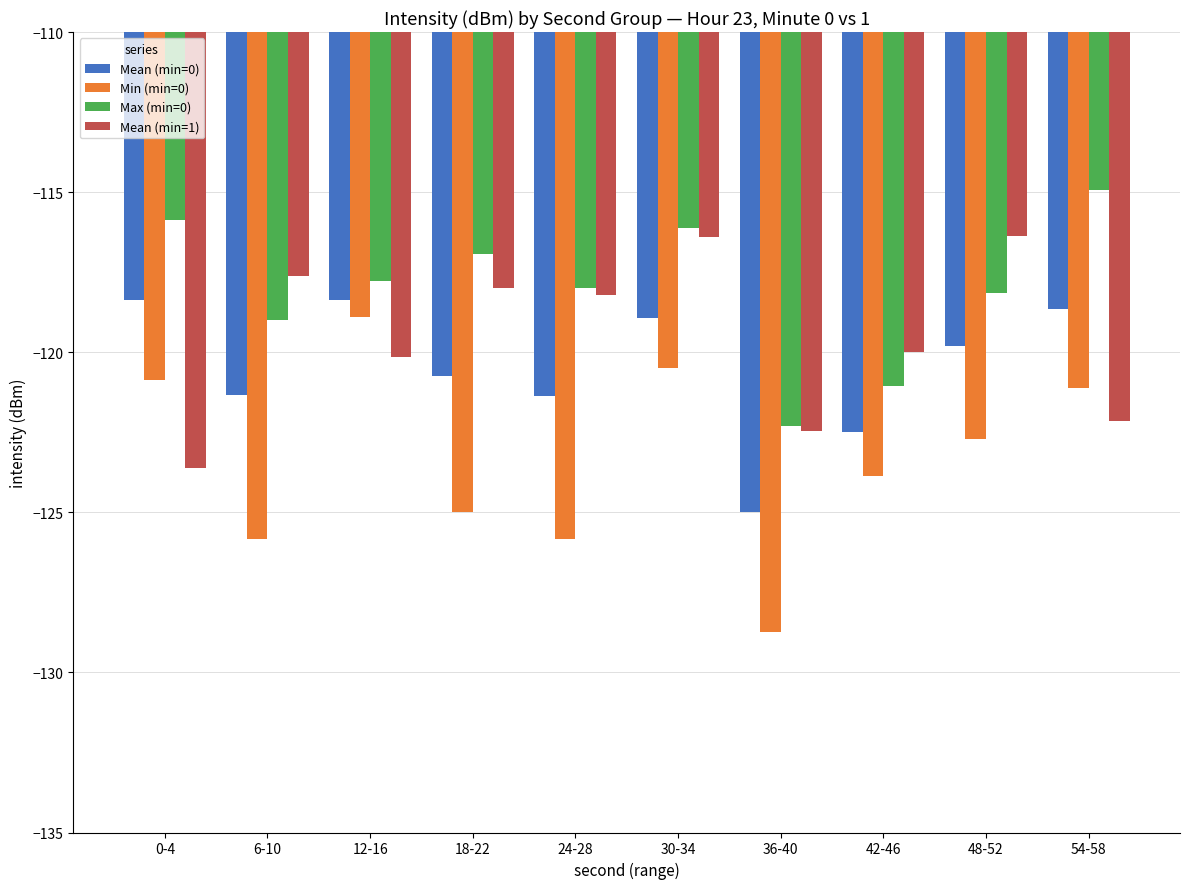

Which series has the largest total across all categories?

Max (min=0)